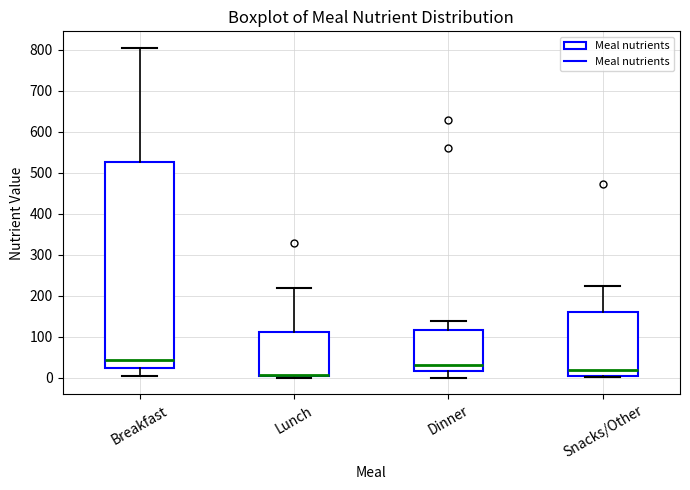

Reading left to right, read every box against the y-axis: the position of its median line, the range the box covers, and the ends of its whiskers. The values are not printed on the chart, so give them approximately, as read against the axis.

Breakfast: median 40, box 20 to 530, whiskers 10 to 810
Lunch: median 10, box 0 to 110, whiskers 0 (just below the box's lower edge) to 220
Dinner: median 30, box 20 to 120, whiskers 0 to 140
Snacks/Other: median 20, box 10 to 160, whiskers 0 to 220